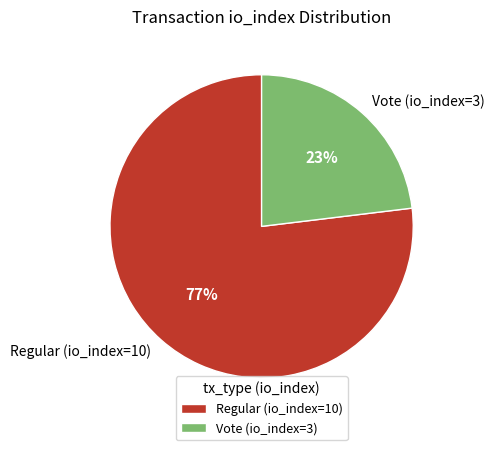

To the nearest percent, what is the difference between the Regular (io_index=10) and Vote (io_index=3) slice percentages?

54%